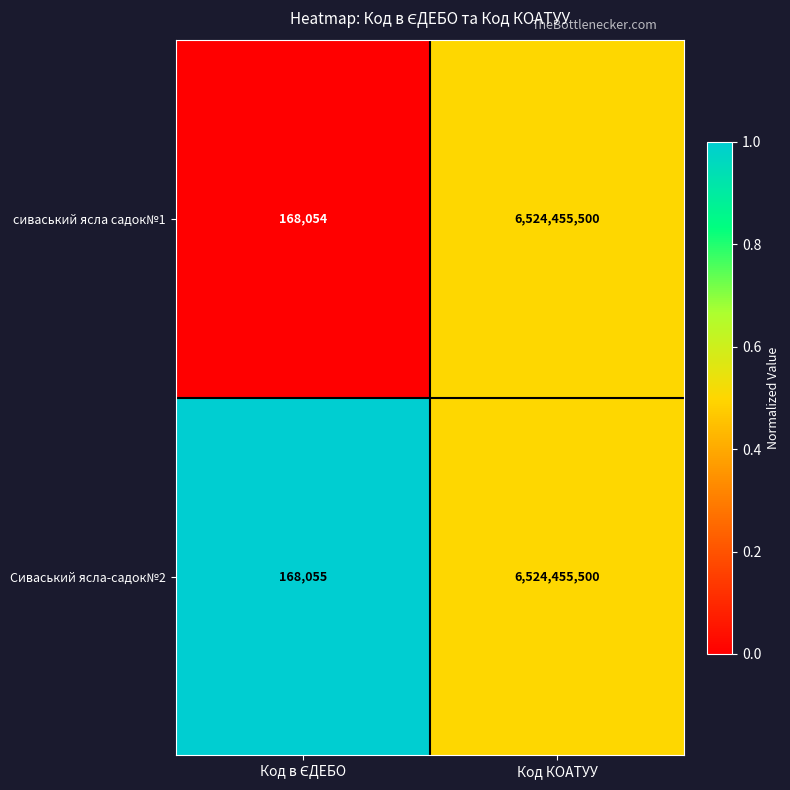

Which series has the widest spread of values?

сиваський ясла садок№1